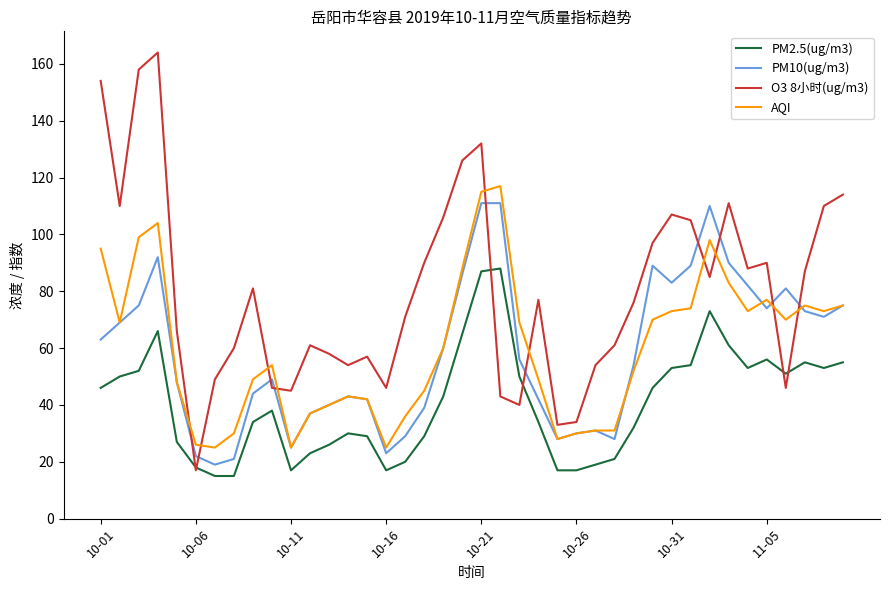

True or false: PM2.5(ug/m3) has more than 0 interior local peaks.

True